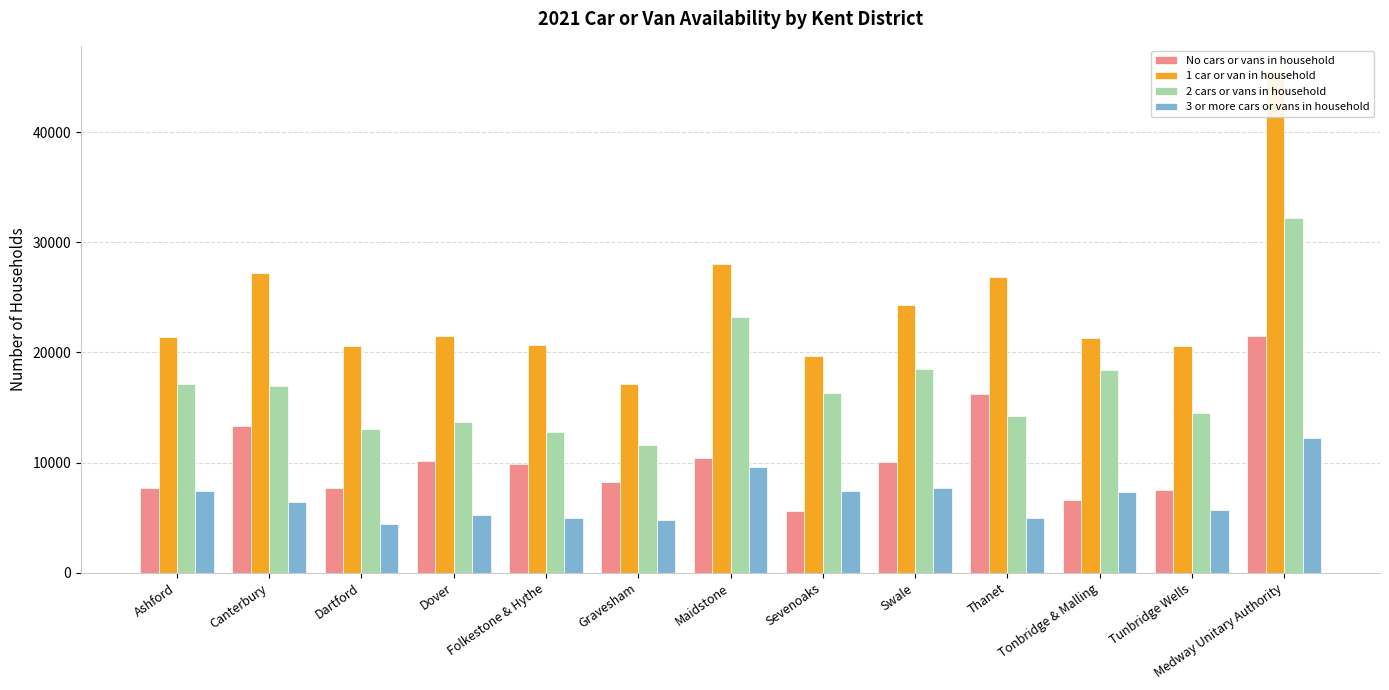

What position from the right is Medway Unitary Authority?

1